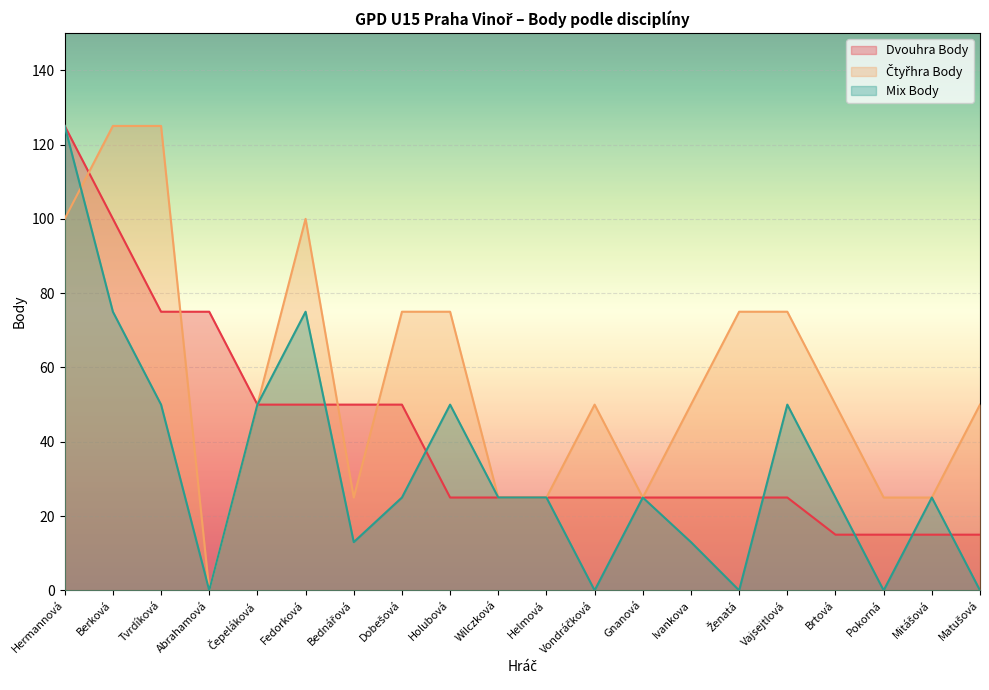

Which series ends up on top after the final intersection of Dvouhra Body and Mix Body?

Dvouhra Body